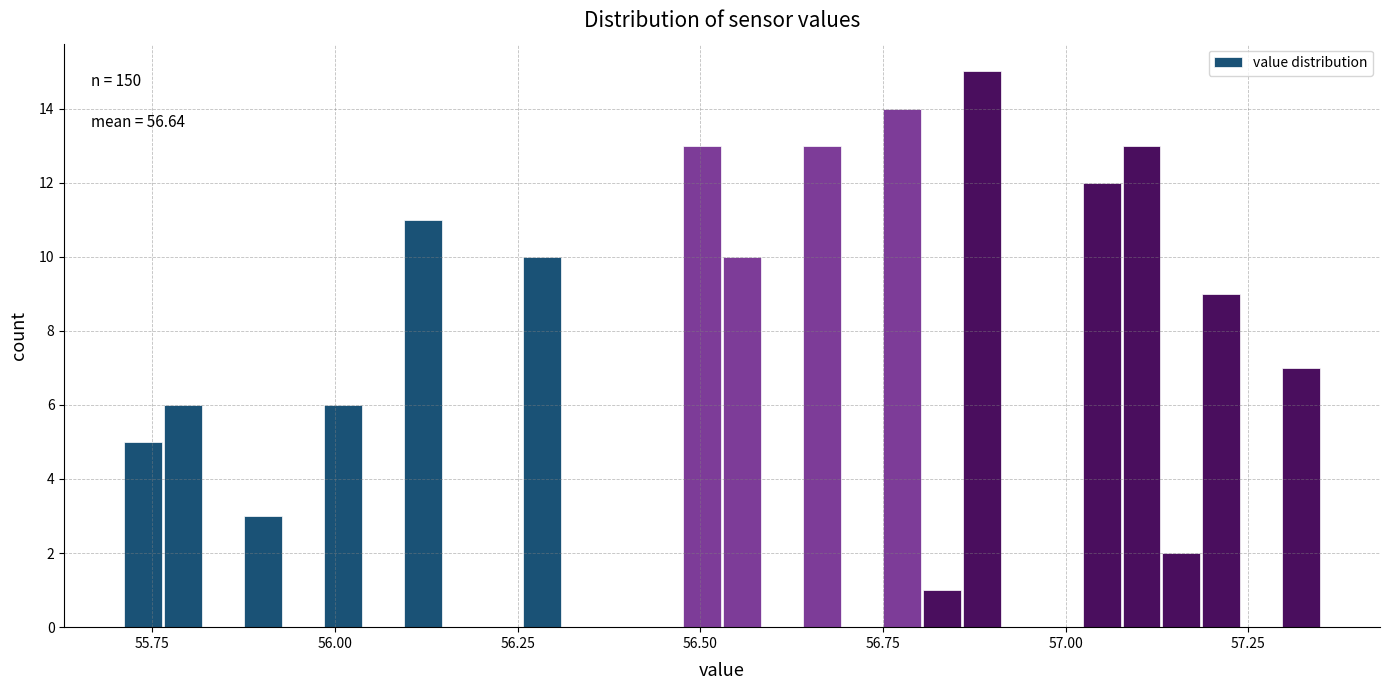

Around what value on the x-axis is the tallest bar? Give the approximate position of its centre, as read against the axis.

56.90